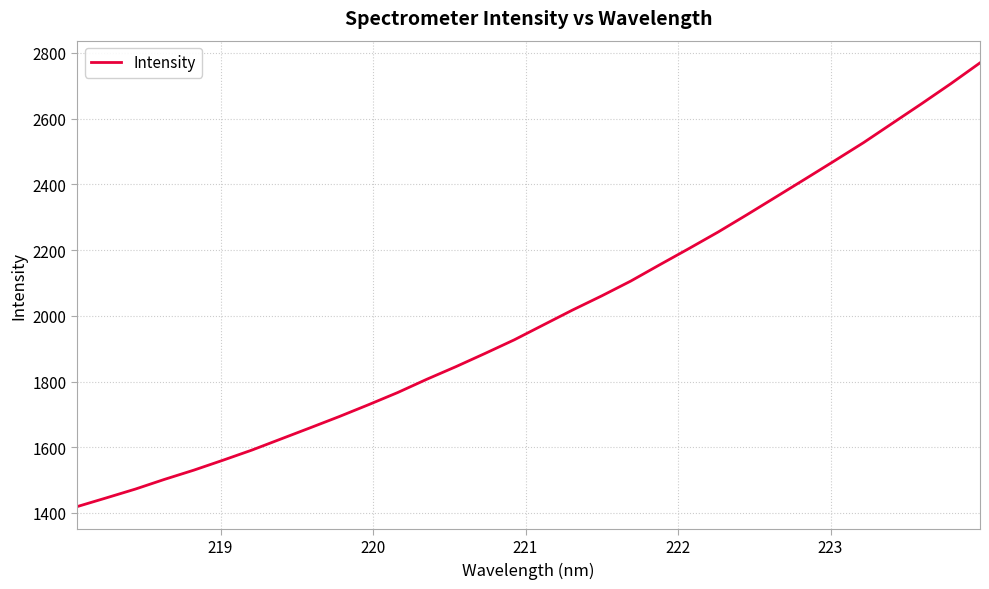

Reading left to right, what are all the values shown in this chart?

1419.3	1445.8	1472.7	1502.3	1530.2	1560.4	1591.5	1625.4	1659.3	1693.6	1729.5	1766.5	1807.0	1845.4	1885.6	1926.9	1972.3	2017.5	2060.5	2105.7	2155.6	2204.7	2254.9	2308.1	2362.3	2416.8	2471.7	2527.2	2586.6	2645.9	2706.6	2769.8